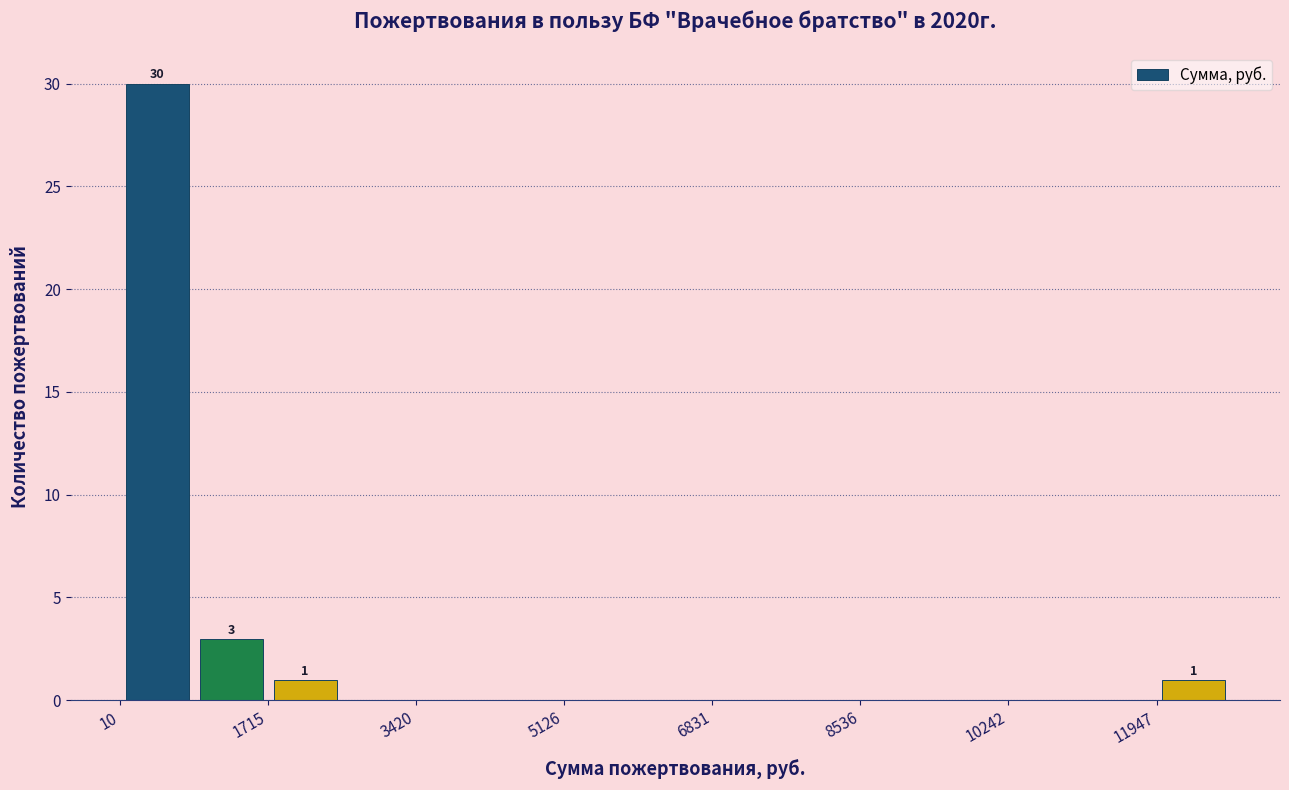

Which range on the x-axis has the tallest bar?

0 to 800